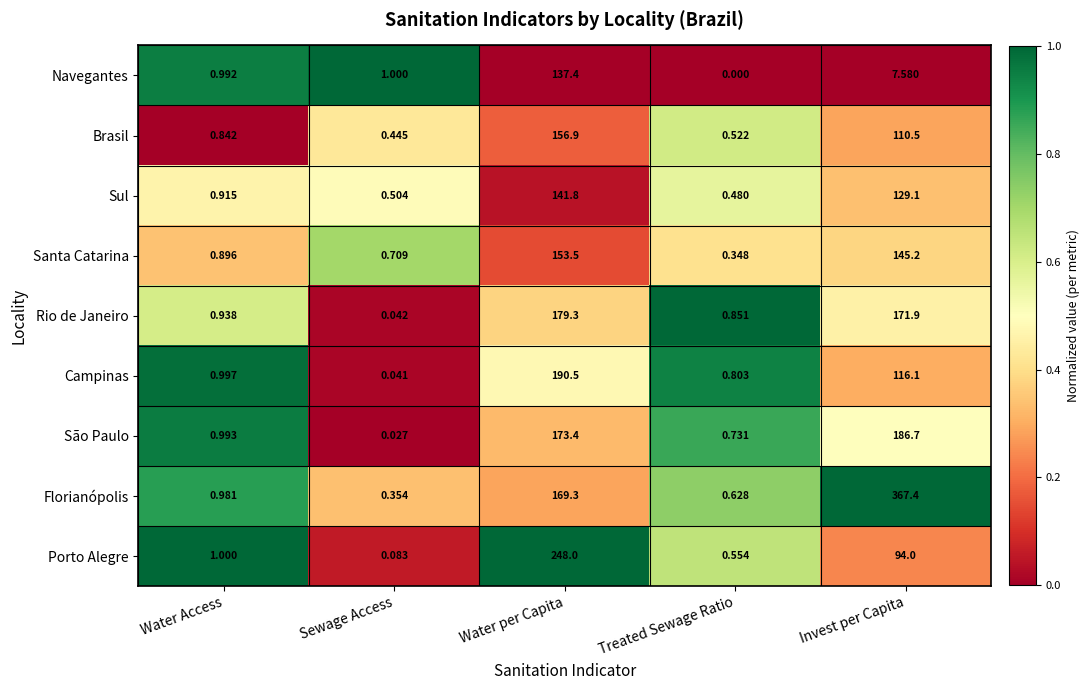

Which series has the widest spread of values?

Florianópolis